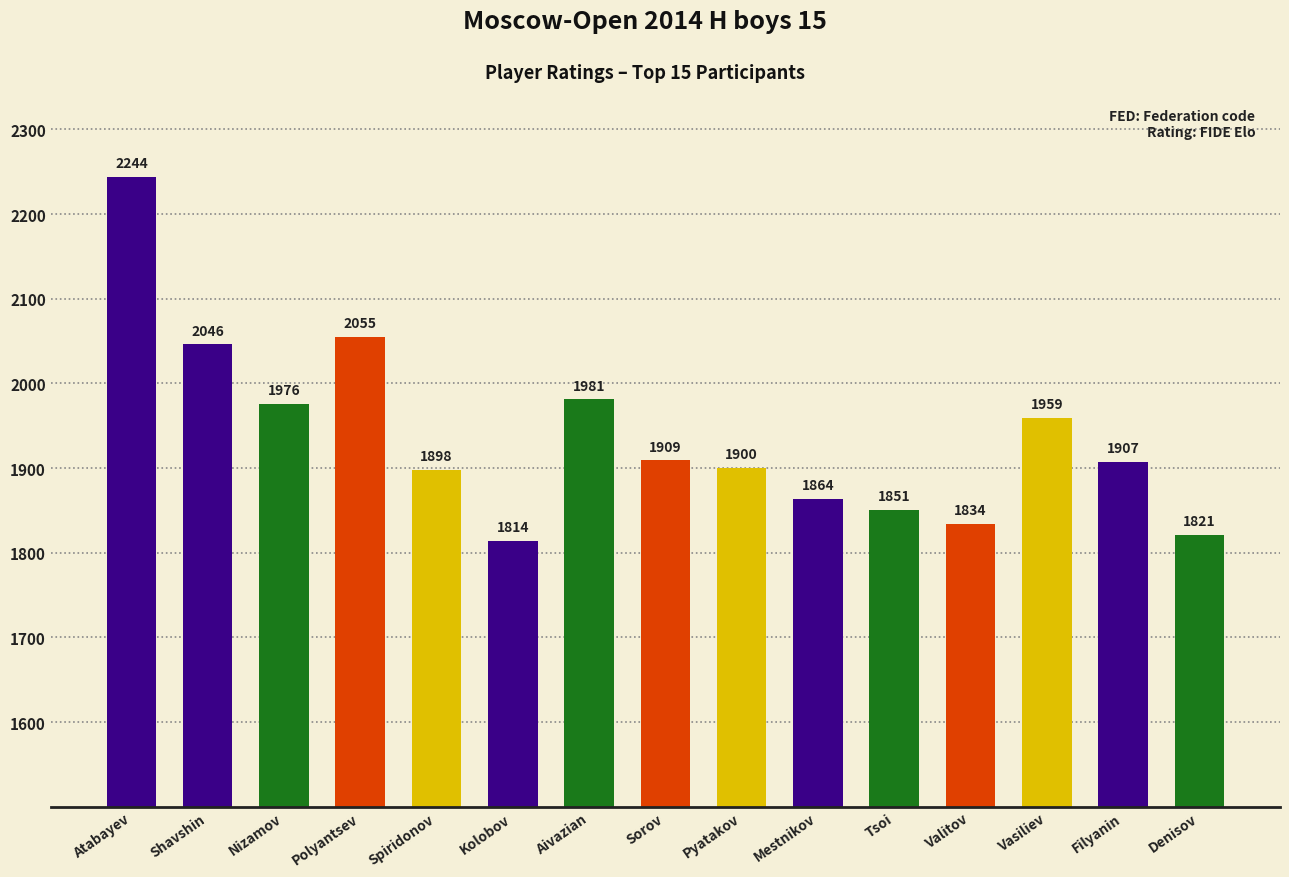

At which label does the data first exceed 1907?

Atabayev